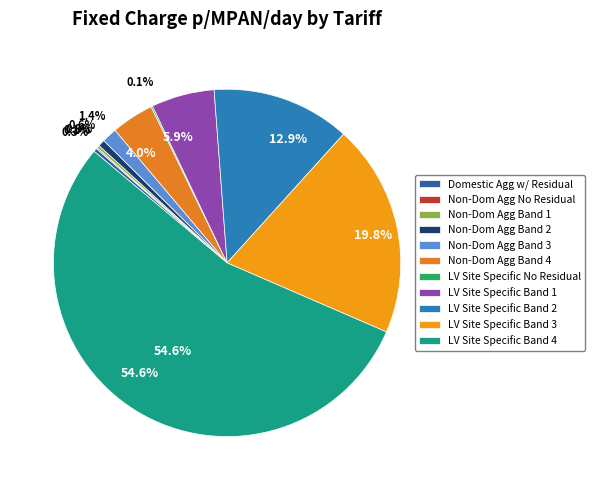

To the nearest percent, what portion does LDNO LV: LV Site Specific Band 4 represent?

55%